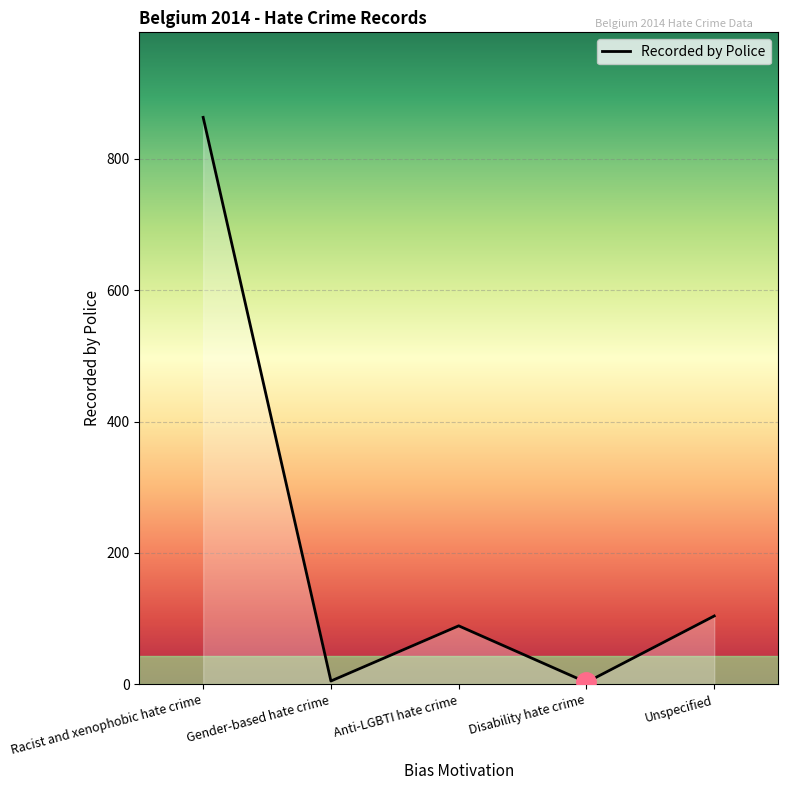

Is it true that the value at Unspecified is 176?

False